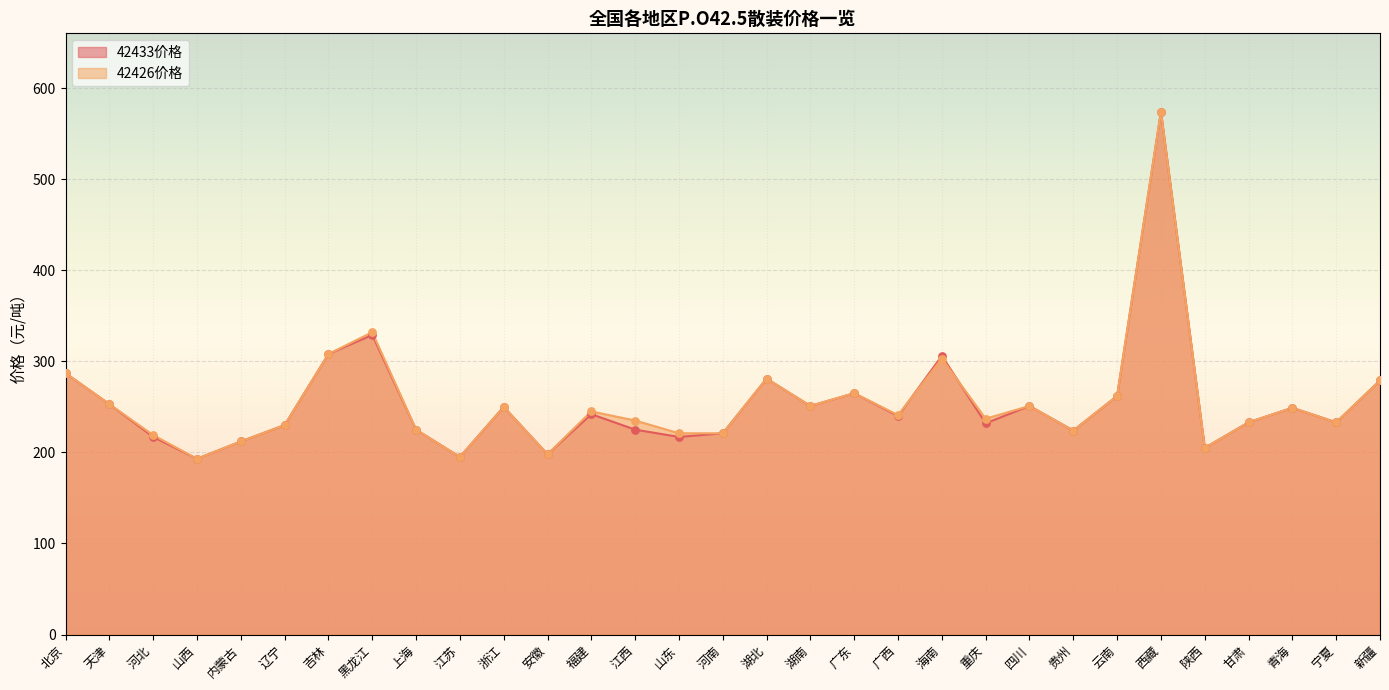

Which series contains the lowest Y value?

42433价格